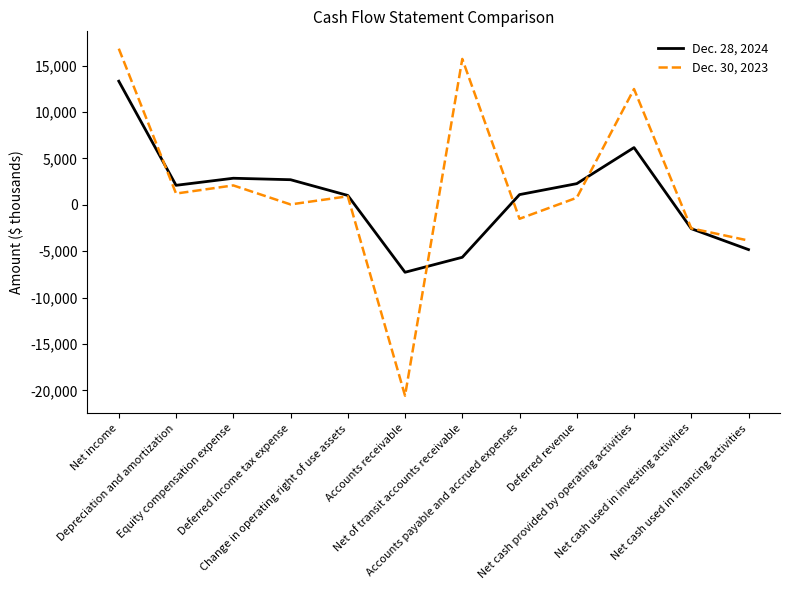

At which label does Dec. 30, 2023 reach its minimum?

Accounts receivable